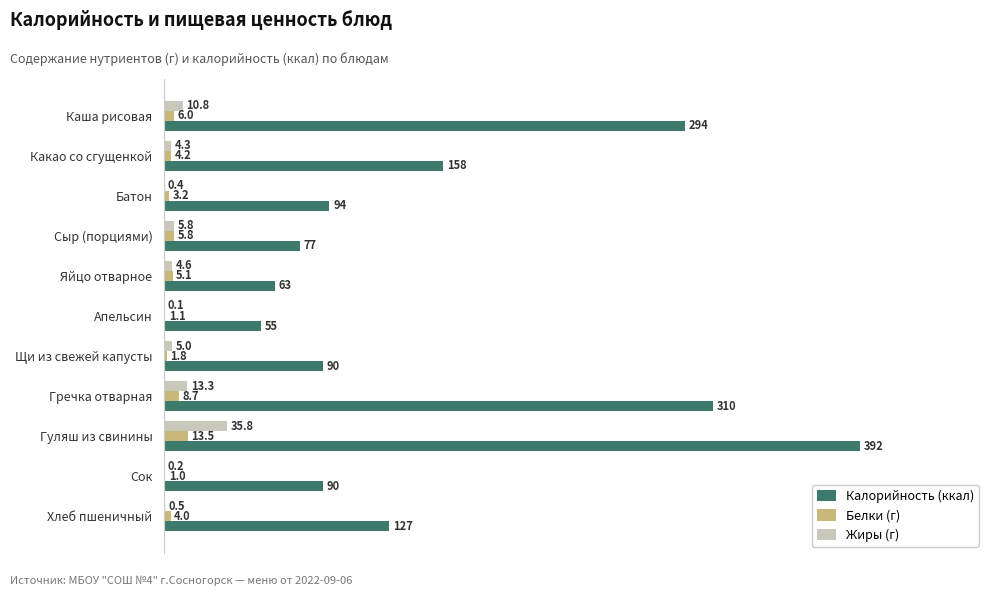

Is the value of Калорийность (ккал) at Каша рисовая greater than the value of Белки (г) at Гуляш из свинины?

Yes